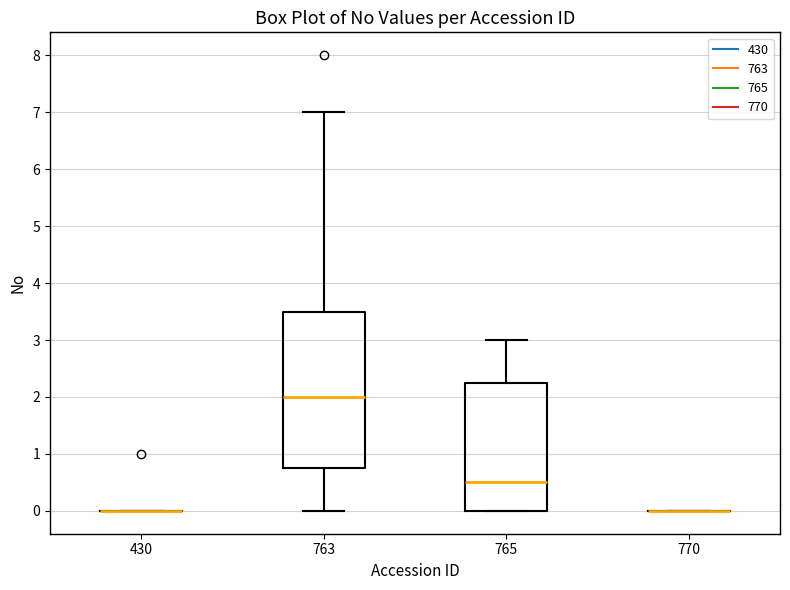

Reading left to right, transcribe this box plot: for each box, give where its median line is, the range the box spans, and where its two whiskers end, as read against the y-axis. The values are not printed on the chart, so give them approximately, as read against the axis.

430: box collapsed to a line at 0.0, whiskers 0.0 to 0.0
763: median 2.0, box 0.8 to 3.5, whiskers 0.0 to 7.0
765: median 0.5, box 0.0 to 2.3, whiskers 0.0 to 3.0
770: box collapsed to a line at 0.0, whiskers 0.0 to 0.0